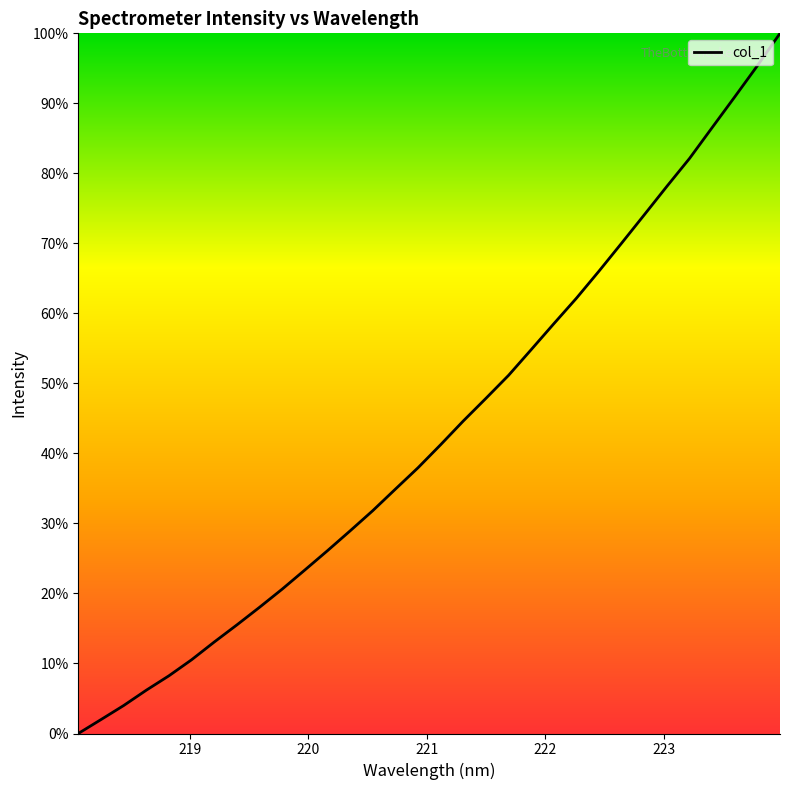

What is the difference between the maximum and minimum values?

100.0